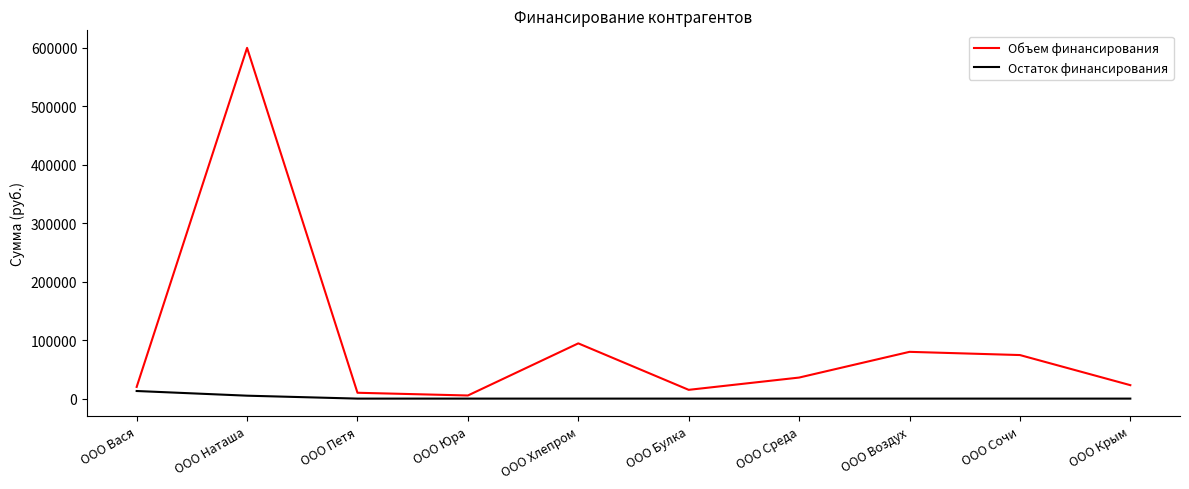

The value of Объем финансирования at ООО Булка is 15000. True or false?

True